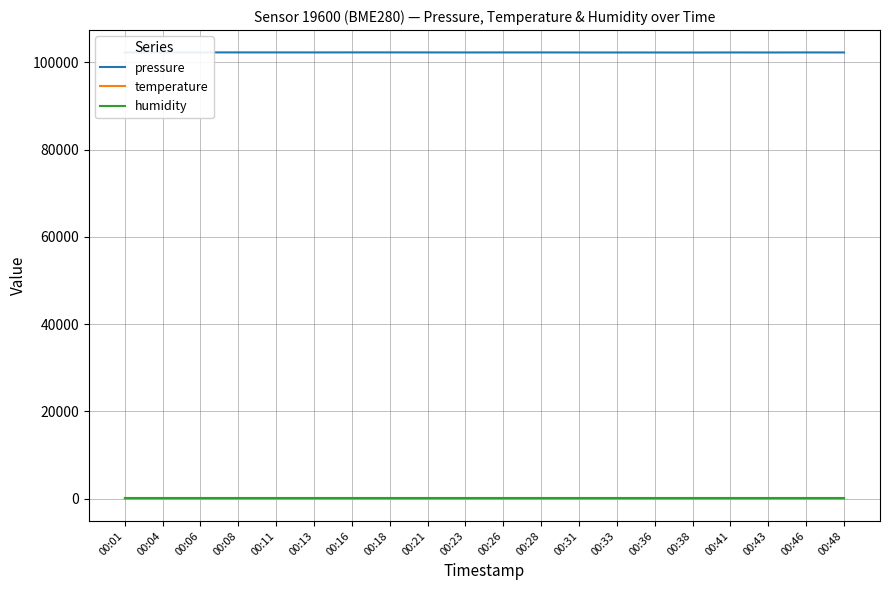

What is the difference between the highest and lowest values at 00:28?

102282.0